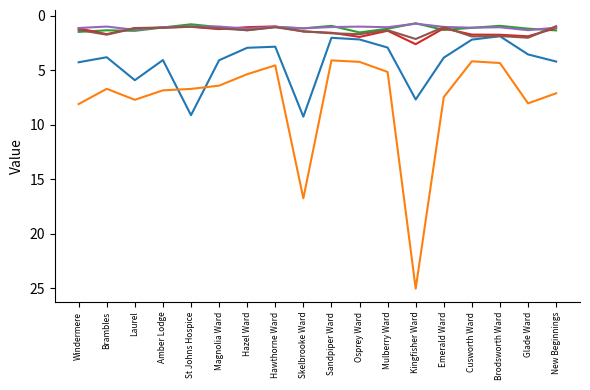

What position from the right is Laurel?

16